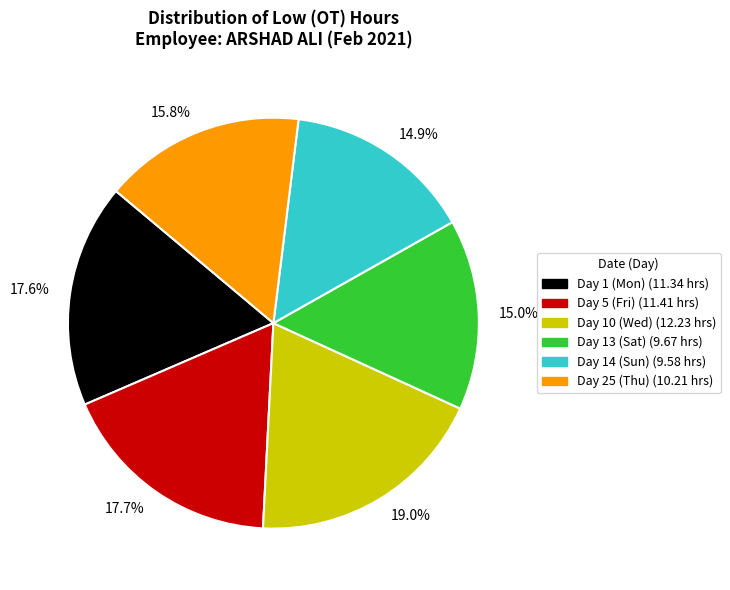

Count the number of slices in the pie.

6